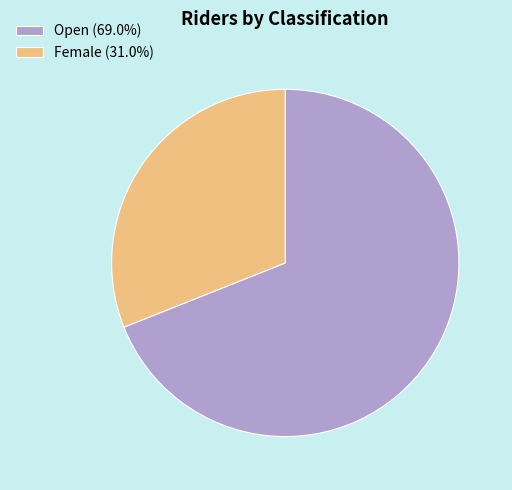

Which has a higher value, Female or Open?

Open